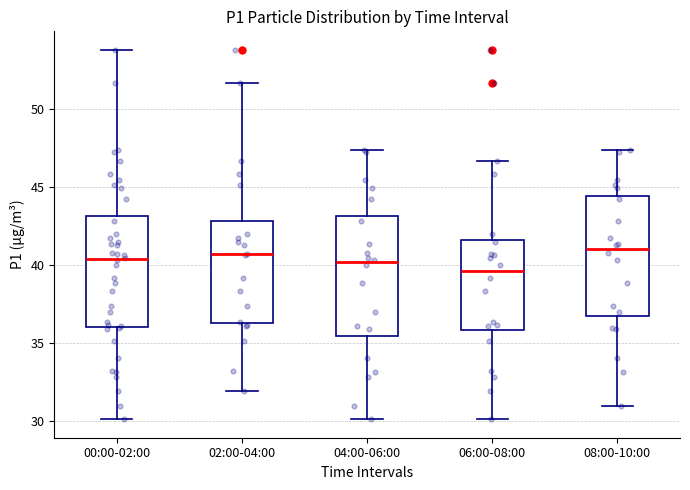

Reading left to right, read every box against the y-axis: the position of its median line, the range the box covers, and the ends of its whiskers. The values are not printed on the chart, so give them approximately, as read against the axis.

00:00-02:00: median 40.5, box 36.0 to 43.0, whiskers 30.0 to 54.0
02:00-04:00: median 40.5, box 36.5 to 43.0, whiskers 32.0 to 51.5
04:00-06:00: median 40.0, box 35.5 to 43.0, whiskers 30.0 to 47.5
06:00-08:00: median 39.5, box 36.0 to 41.5, whiskers 30.0 to 46.5
08:00-10:00: median 41.0, box 36.5 to 44.5, whiskers 31.0 to 47.5